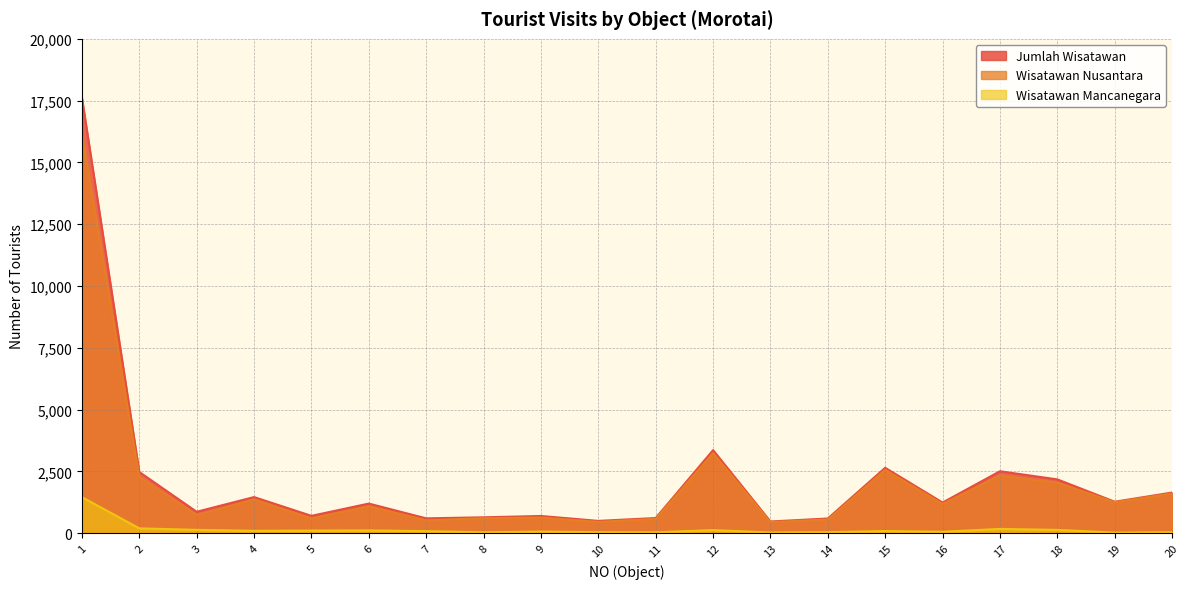

At which category does Wisatawan Nusantara reach its first local valley?

3